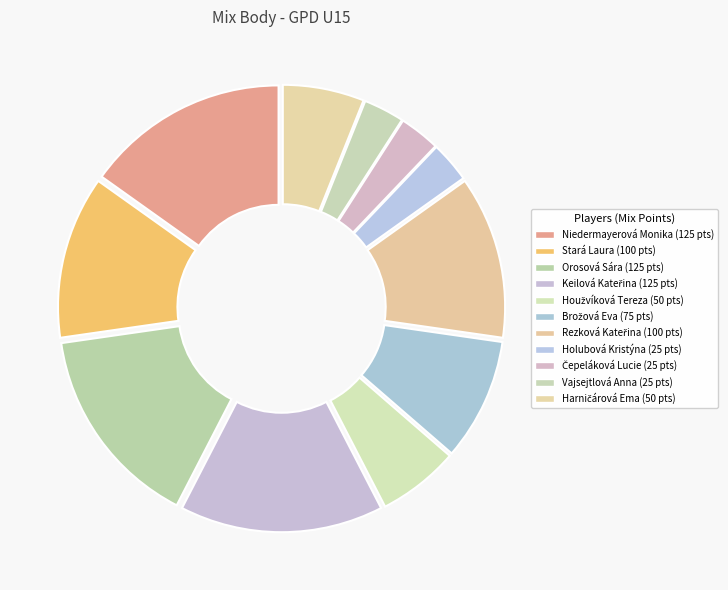

How many slices are in this pie chart?

11